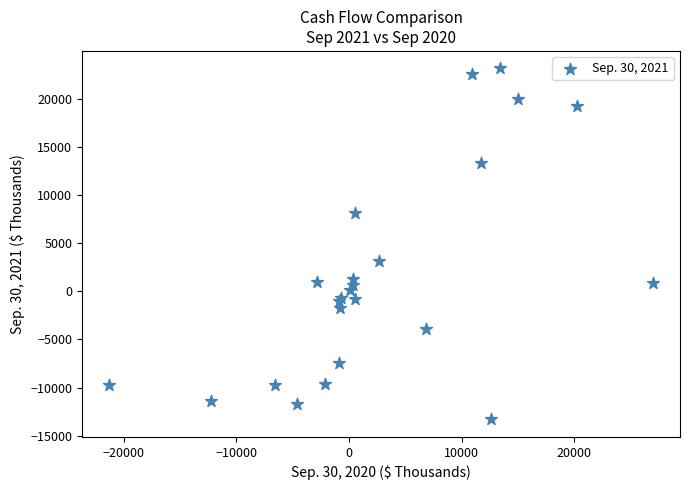

What Y value in the scatter plot is closest to 4913?

3100